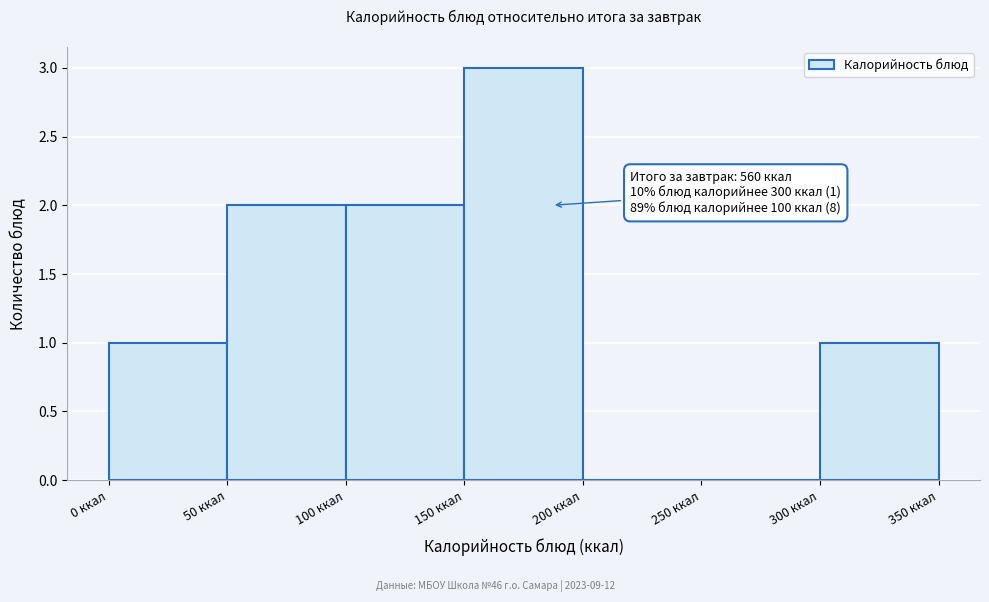

Which range on the x-axis has the tallest bar?

150 to 200